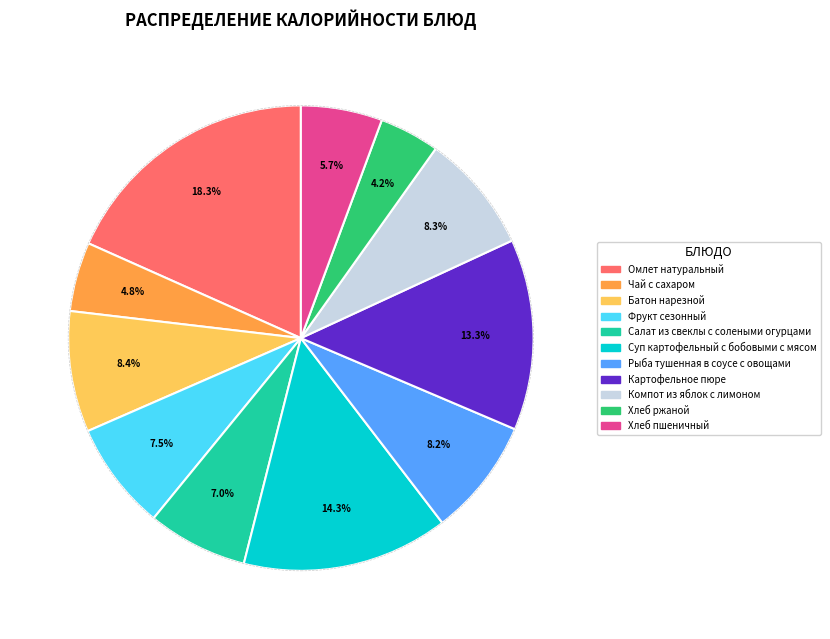

How many segments does this pie chart have?

11